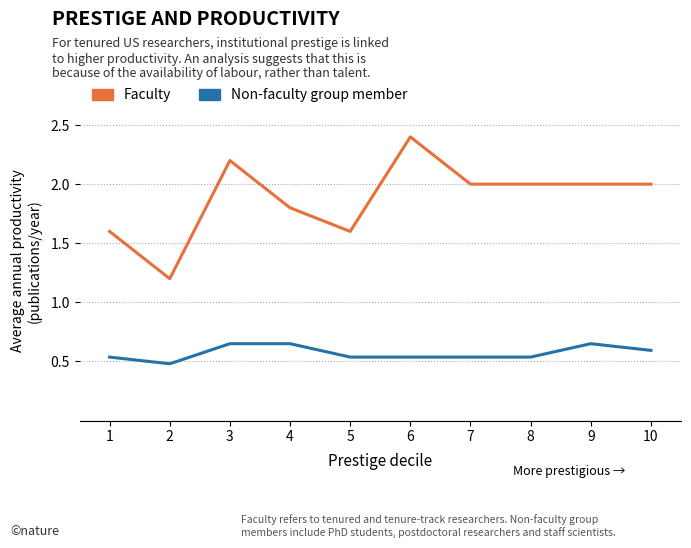

The value of Non-faculty group member at 6 is 0.5. True or false?

True